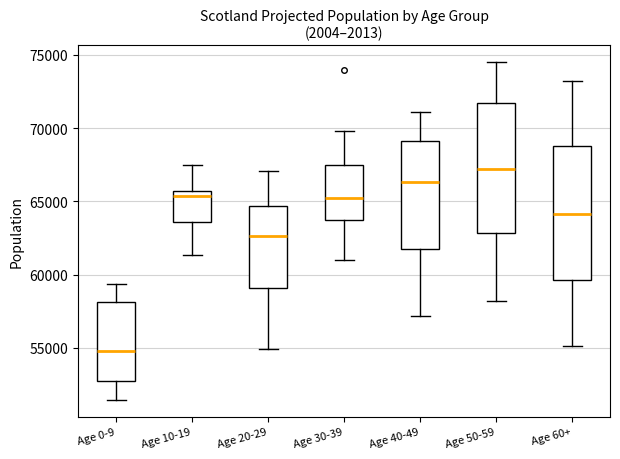

Which box's median line is the lowest?

Age 0-9